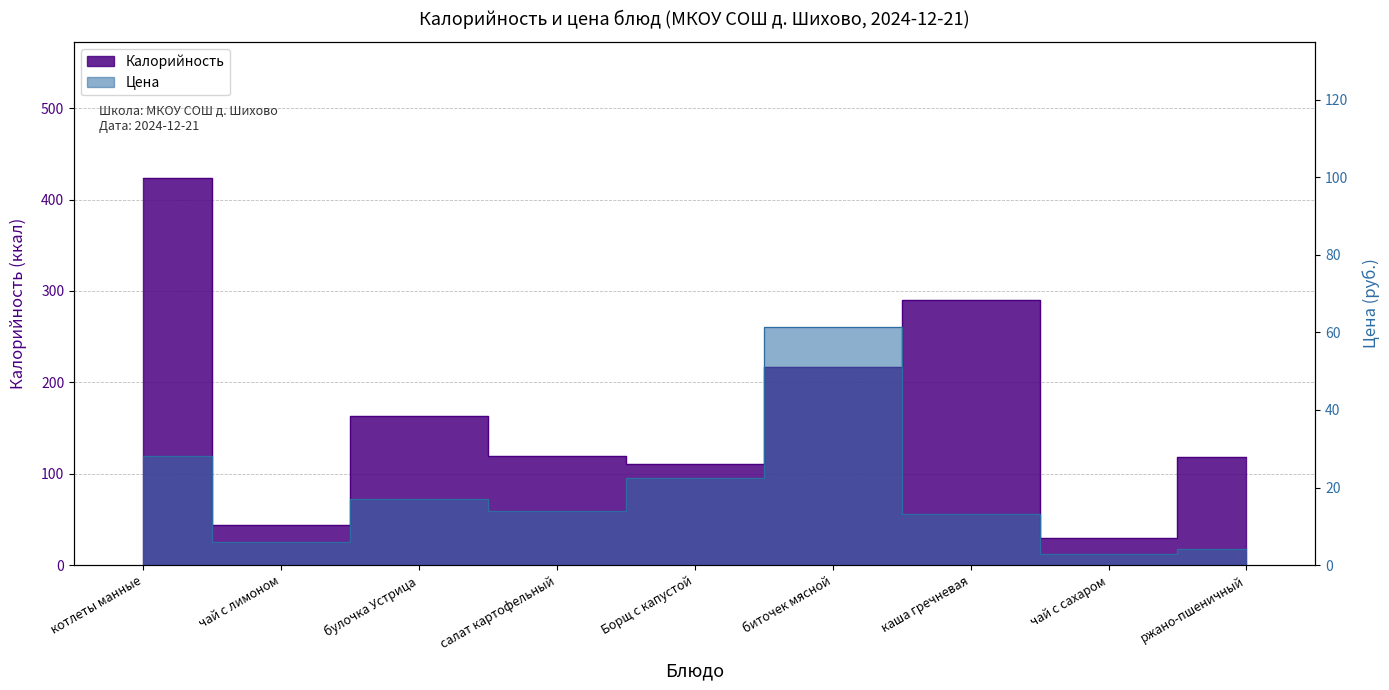

True or false: Калорийность and Цена intersect in this chart.

False